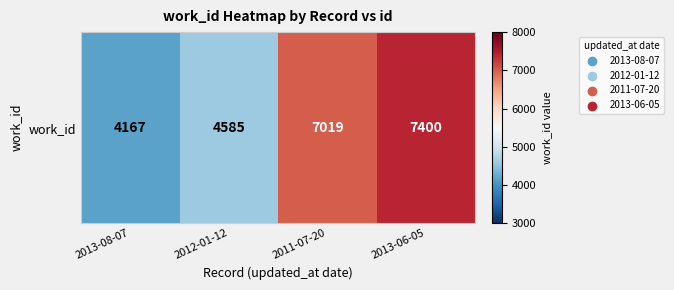

How many data points are less than 7019?

2